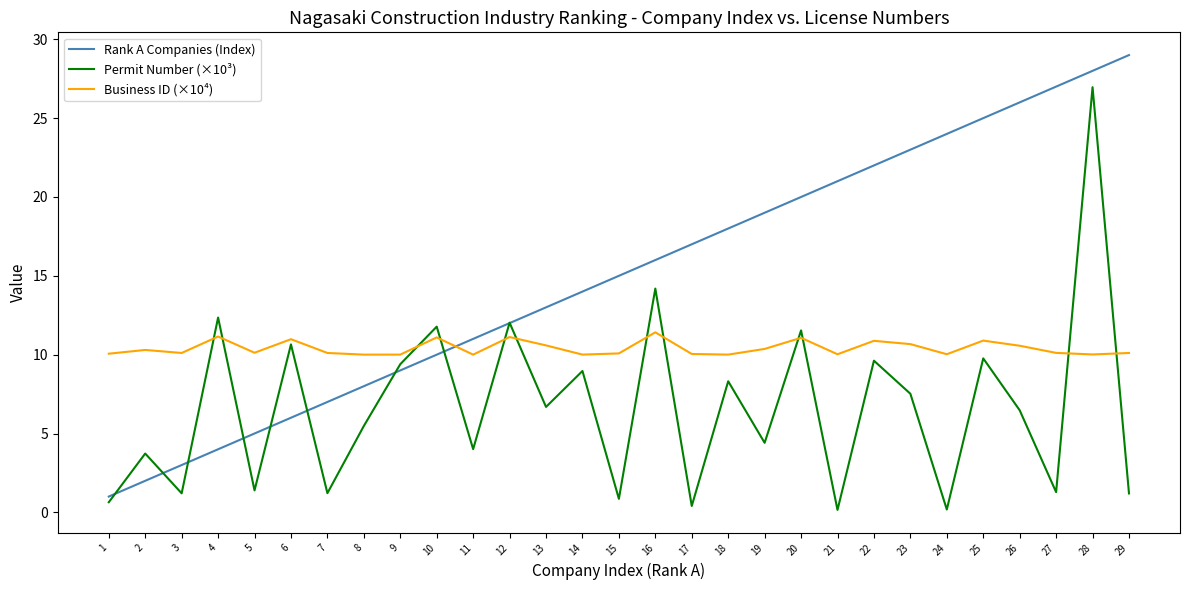

True or false: Business ID (×10⁴) and Rank A Companies (Index) intersect in this chart.

True